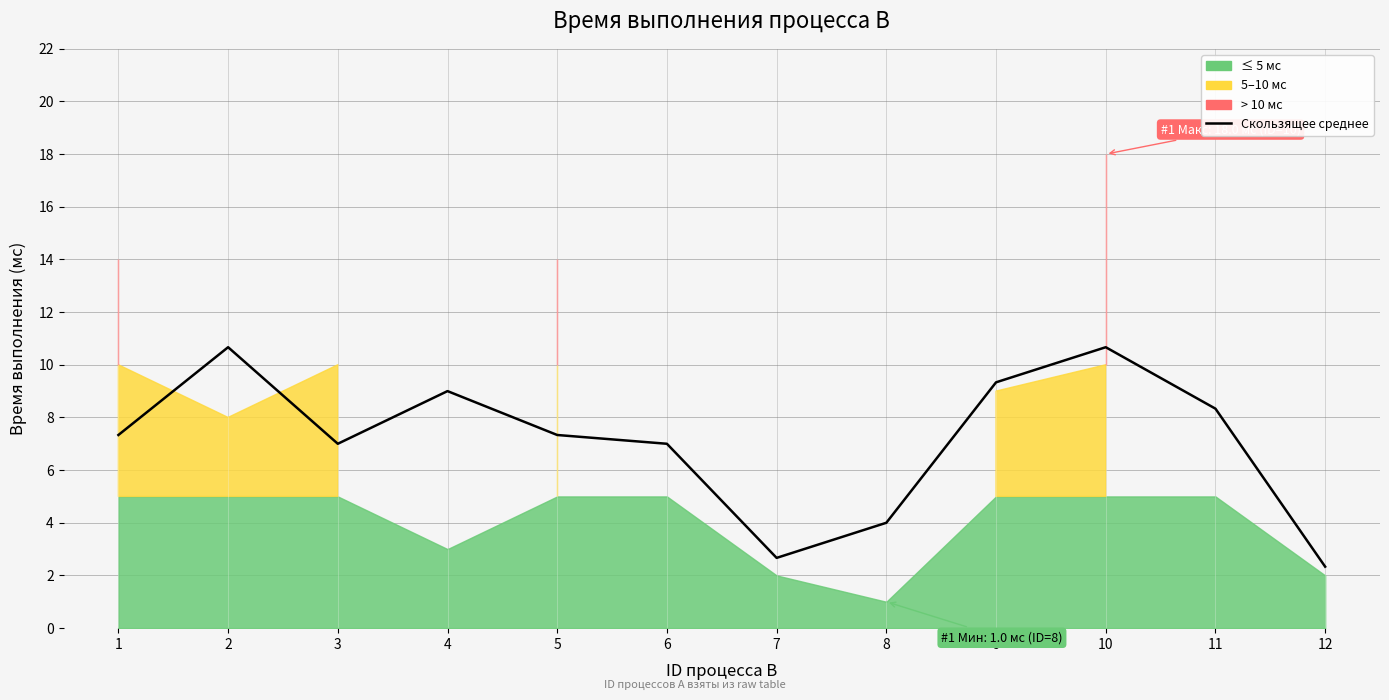

At which label is the value closest to 6?

6